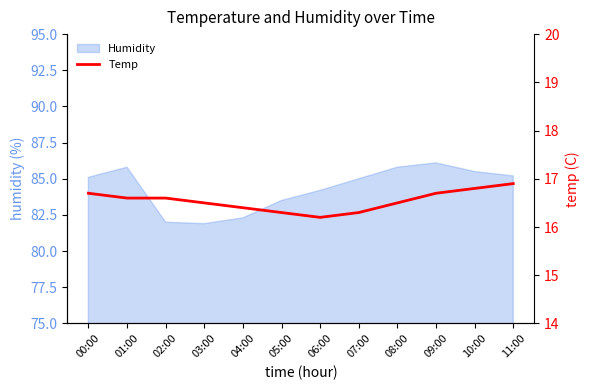

The value of Humidity at 04:00 is 51.5. True or false?

False